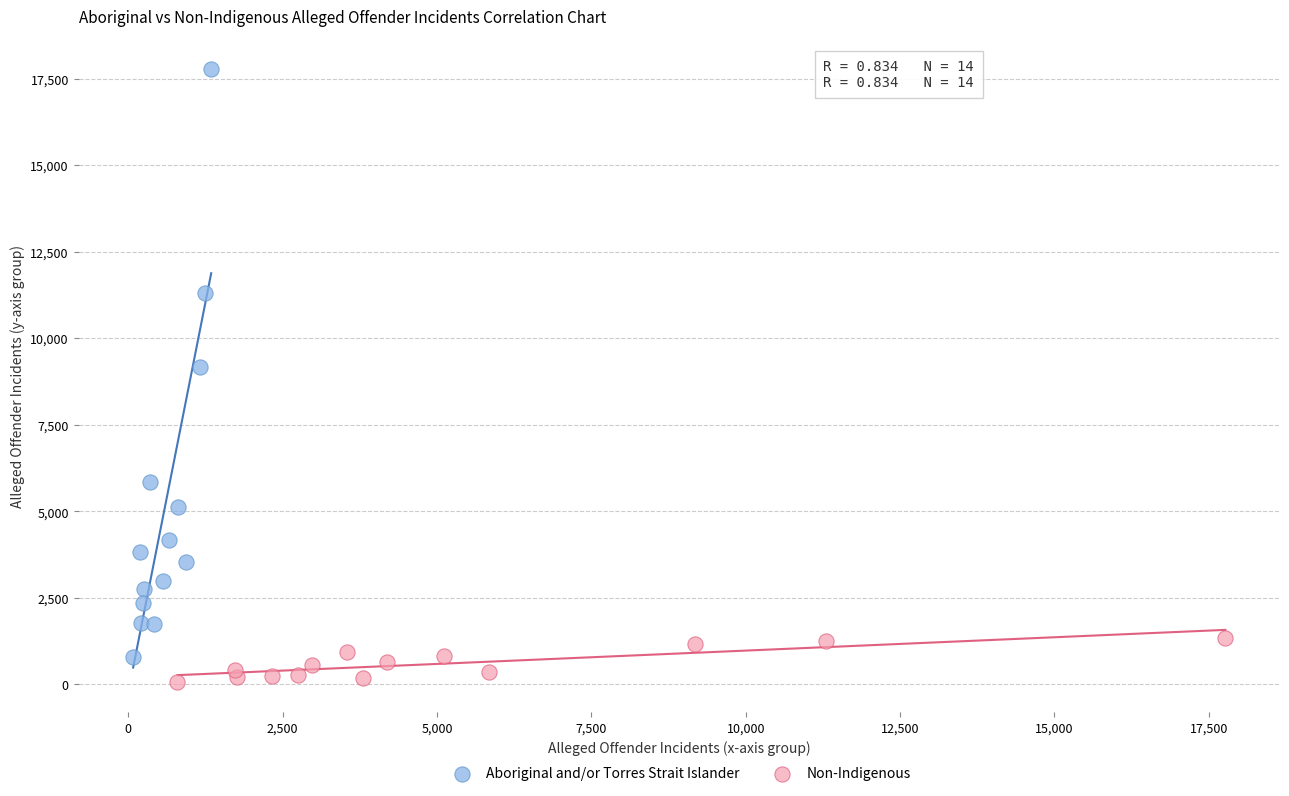

Which series contains the highest Y value?

Aboriginal and/or Torres Strait Islander